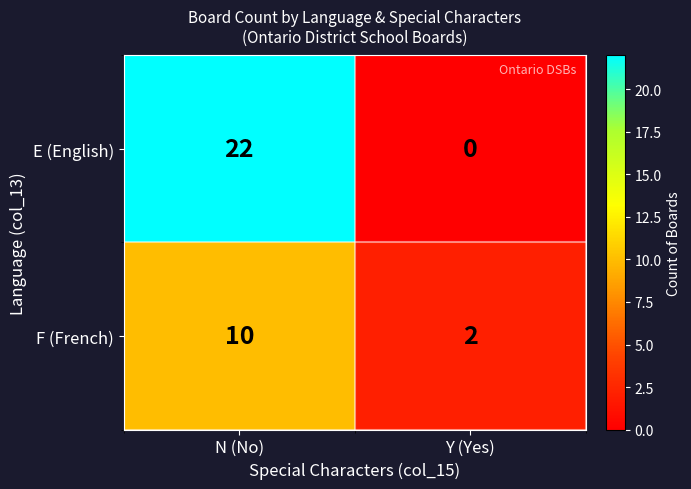

What is the average value of the E (English) series?

11